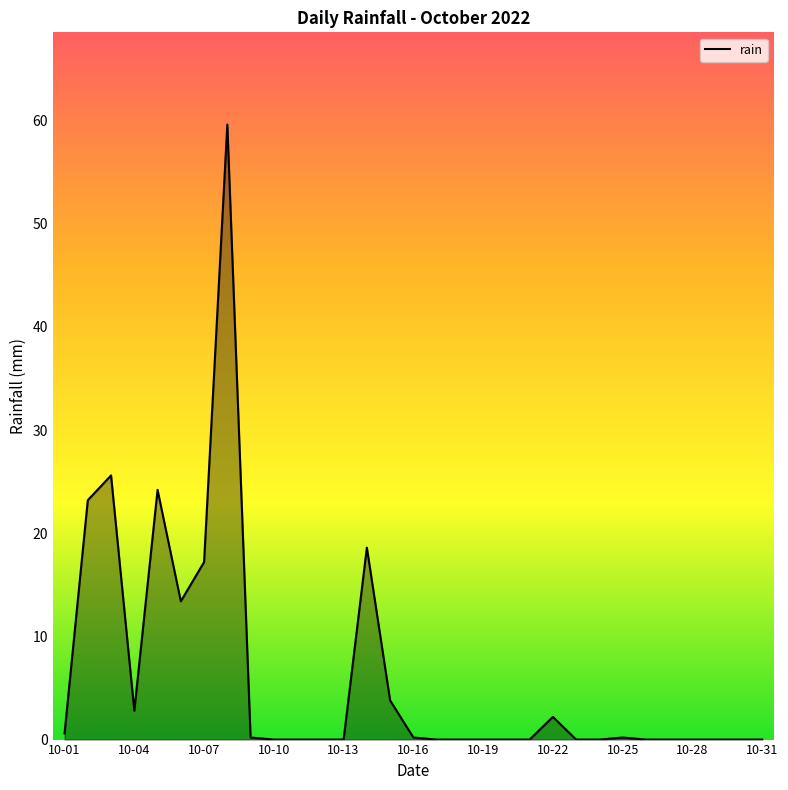

What is the difference between the maximum and minimum values?

59.6